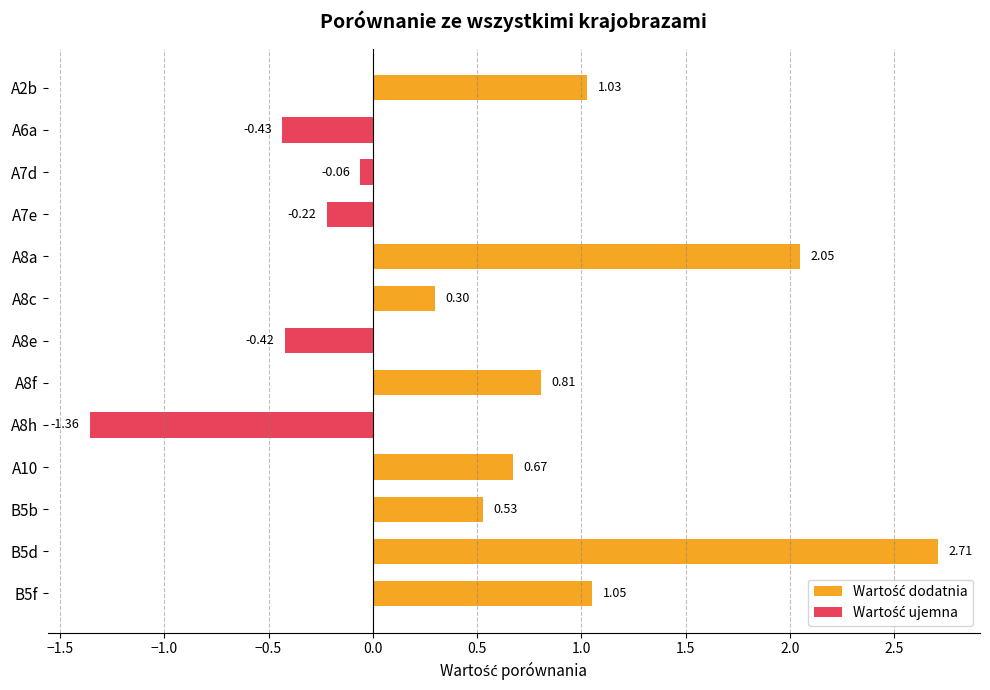

At which category does the chart reach its minimum across all series?

A8h